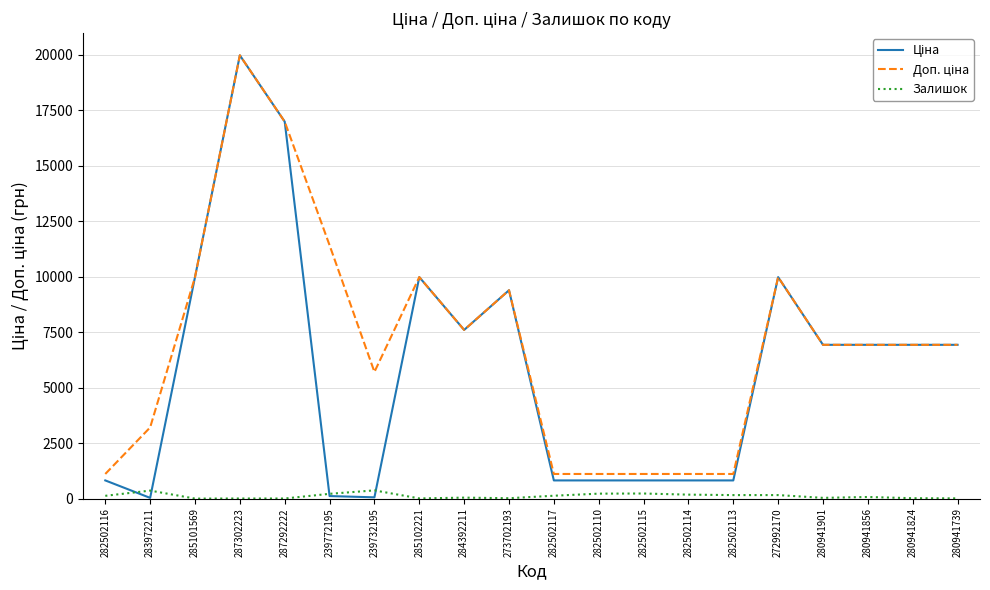

What is the difference between the maximum and minimum values in the Залишок series?

370.0